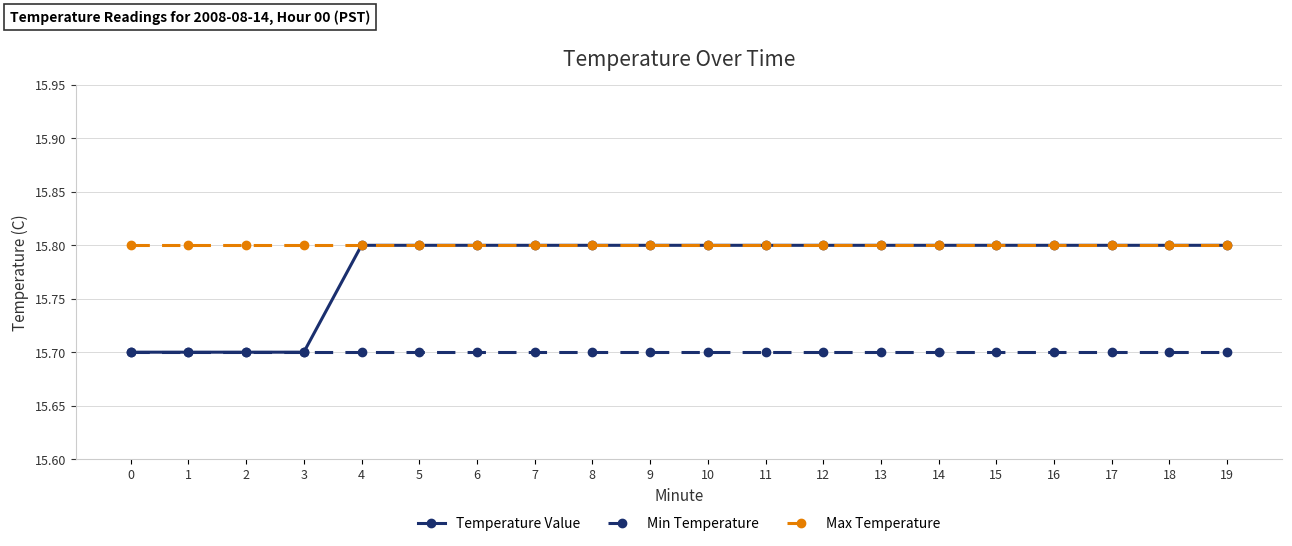

How many lines are shown in the chart?

3